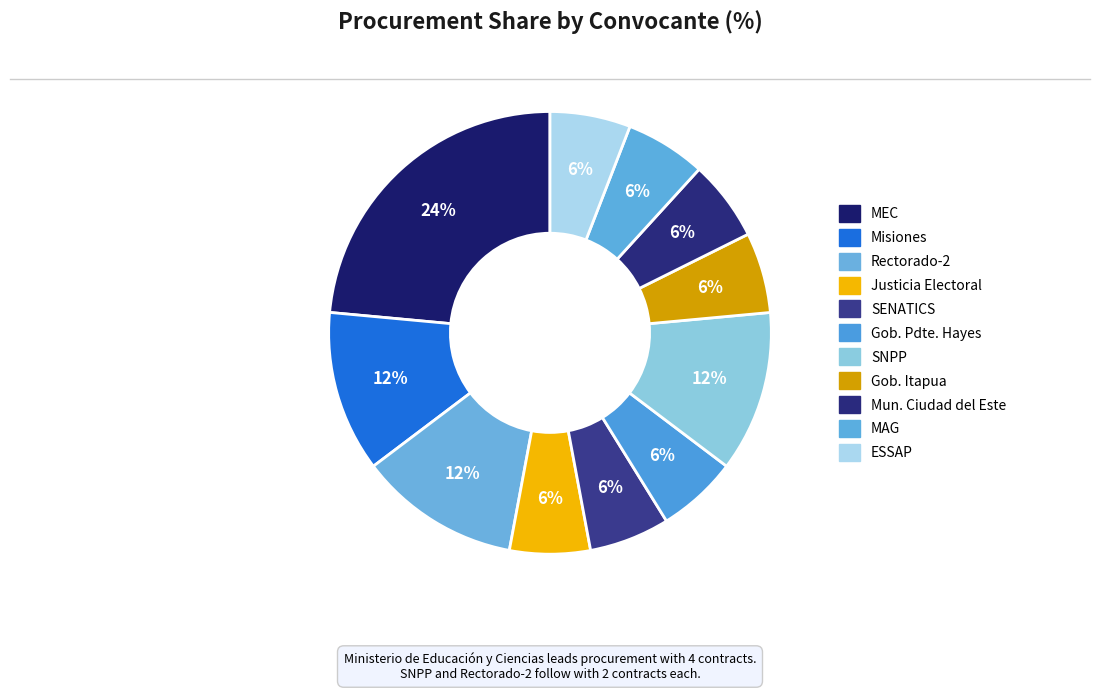

Which slice is the smallest?

justicia-electoral